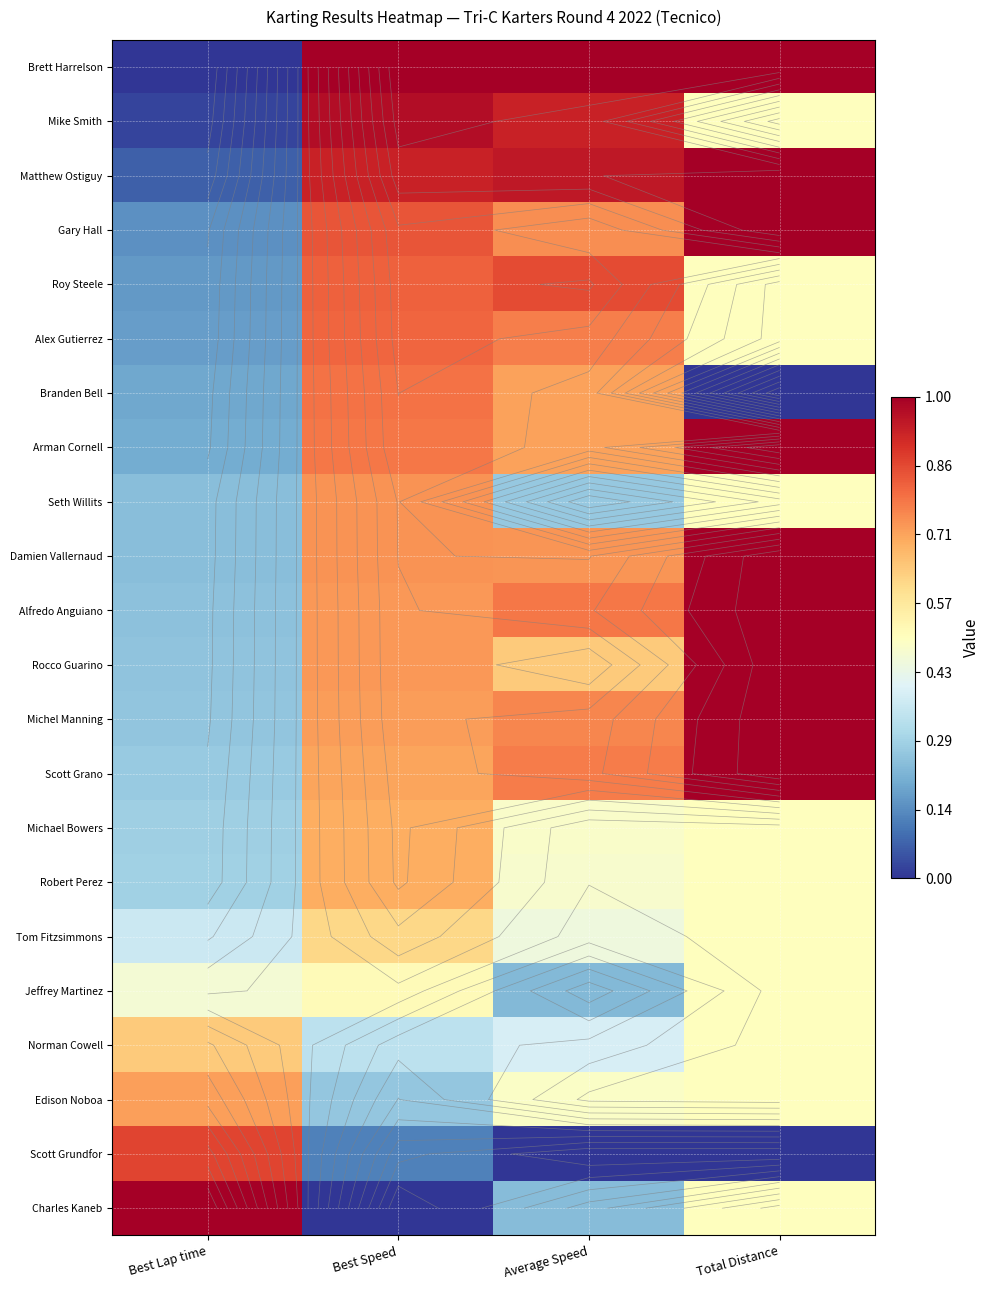

Which series changed the most between Average Speed and Total Distance?

Branden Bell